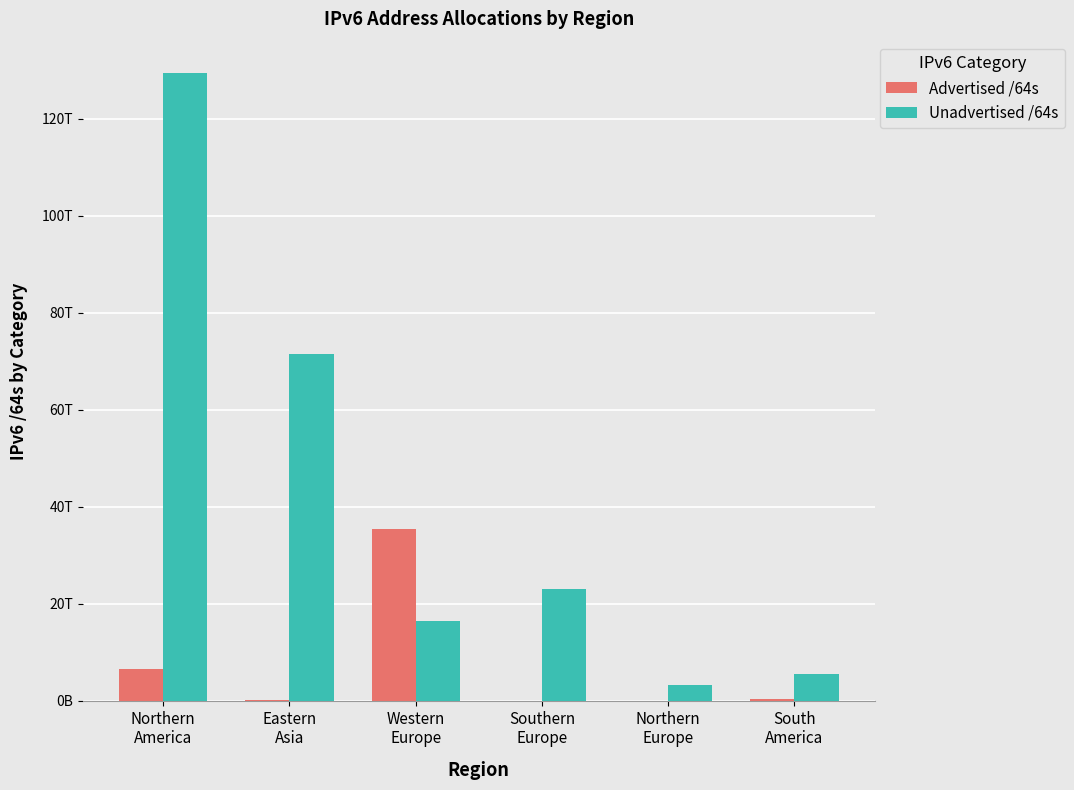

Does the chart contain stacked bars?

No